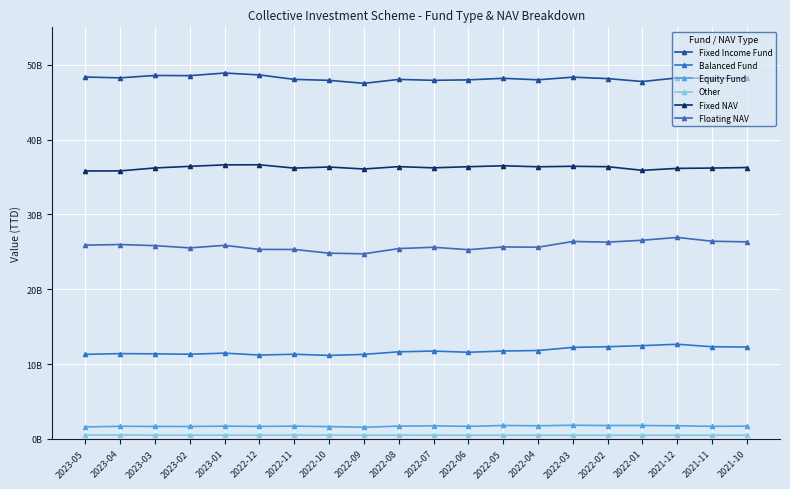

Does the chart have visible grid lines?

Yes